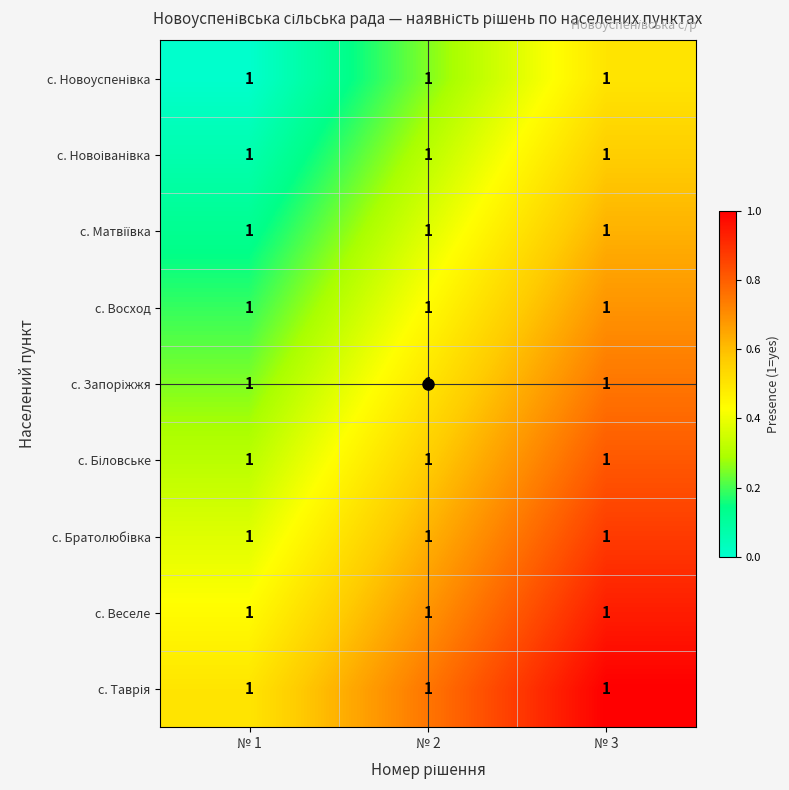

How many с. Новоуспенівка values are between 0 and 1?

3